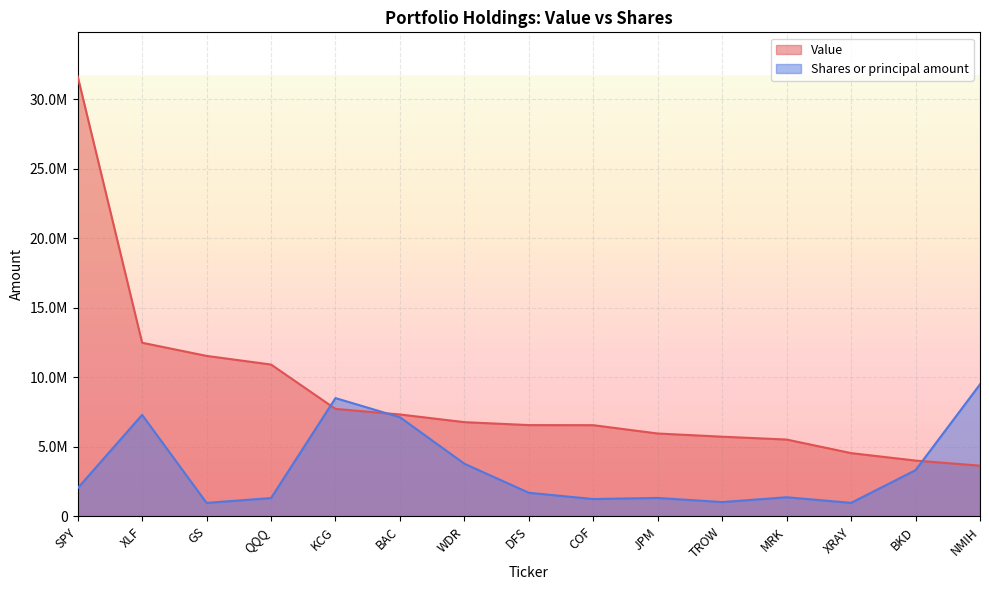

What is the label of the 2nd point from the left?

XLF